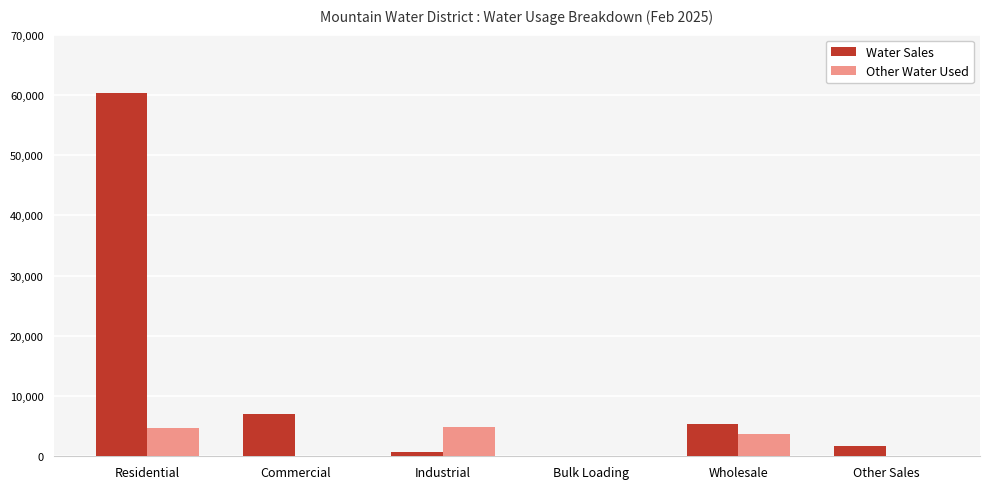

The value of Other Water Used at Industrial is 8286. True or false?

False